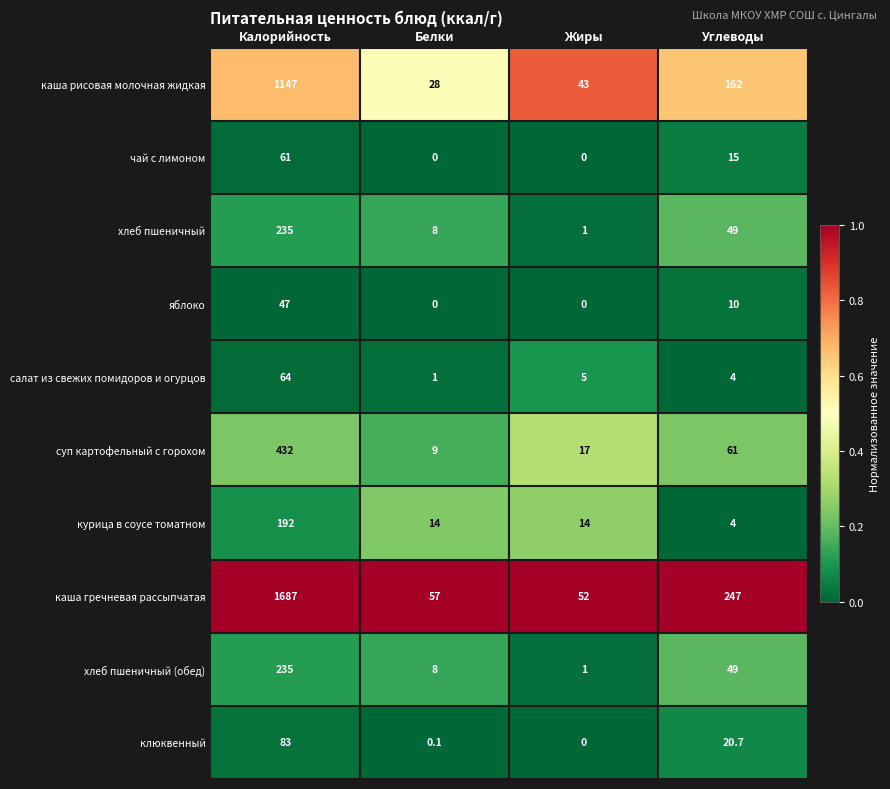

The value of каша рисовая молочная жидкая at Углеводы is 162.0. True or false?

True